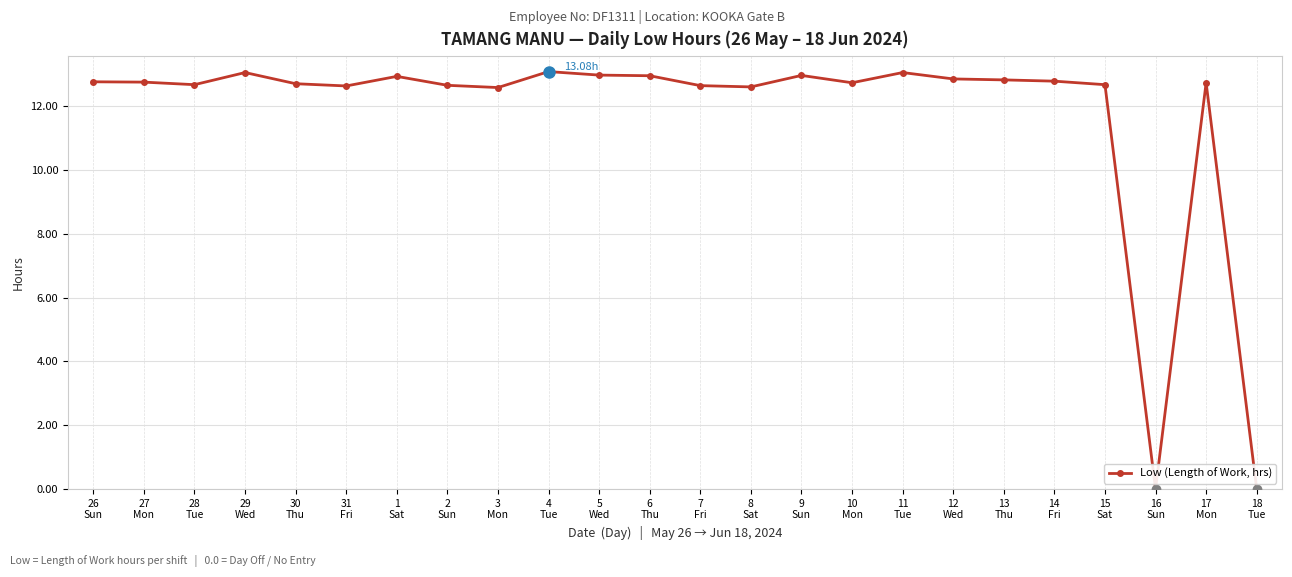

What is the difference between the maximum and second lowest values?

13.1